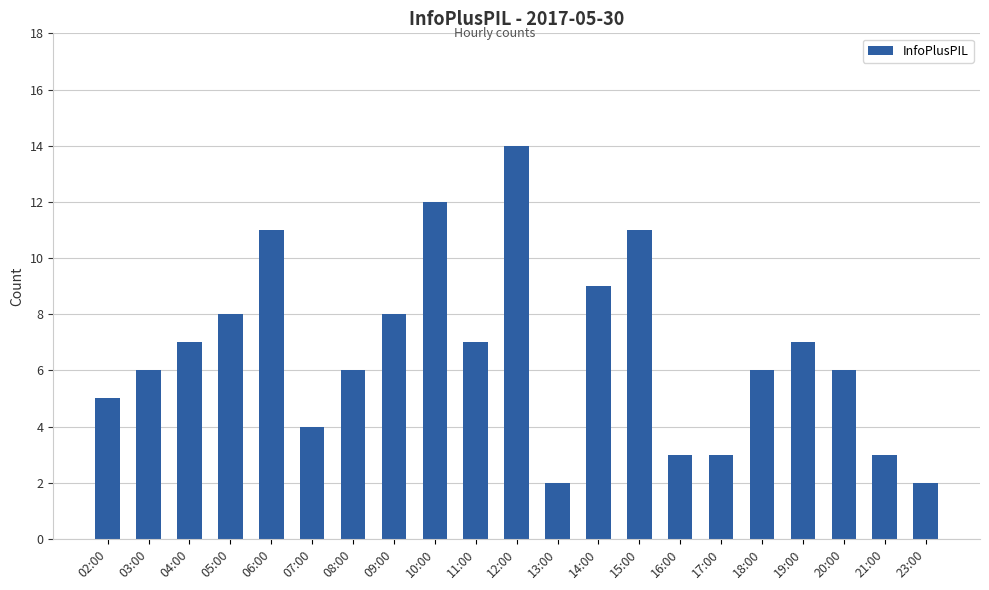

Approximately how many times larger is the value at 10:00 compared to 03:00?

2.0